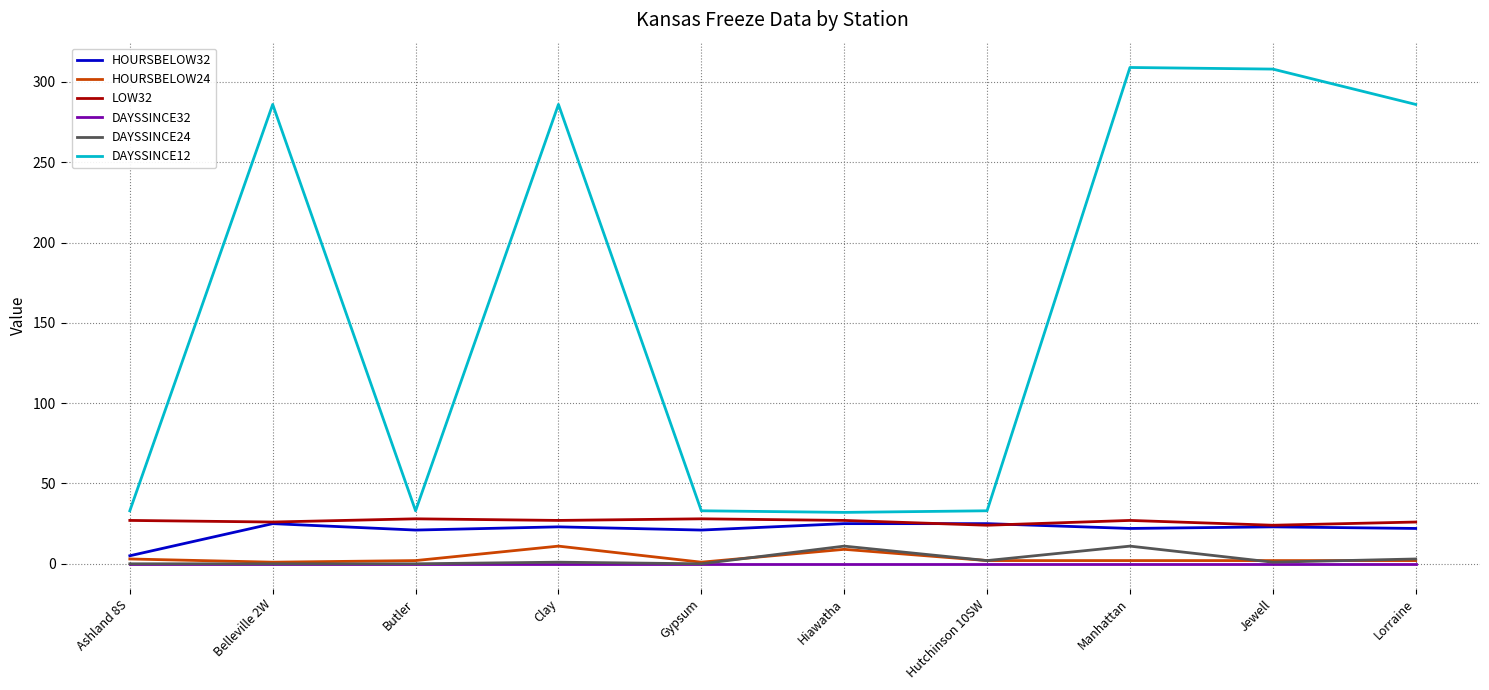

Is the value of HOURSBELOW32 at Hutchinson 10SW greater than the value of DAYSSINCE32 at Butler?

Yes